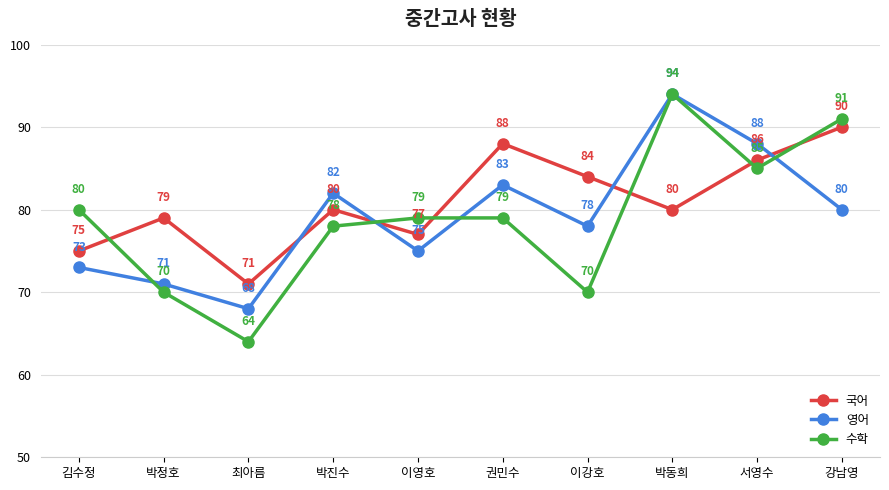

What are all the series names shown in the legend?

국어, 영어, 수학